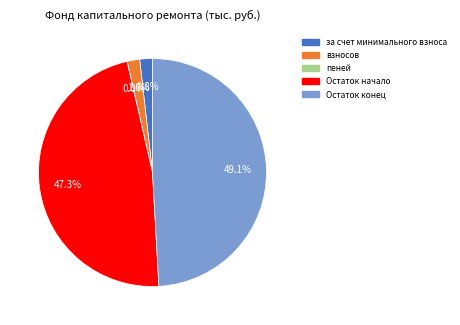

To the nearest percent, what is the average slice percentage?

20%